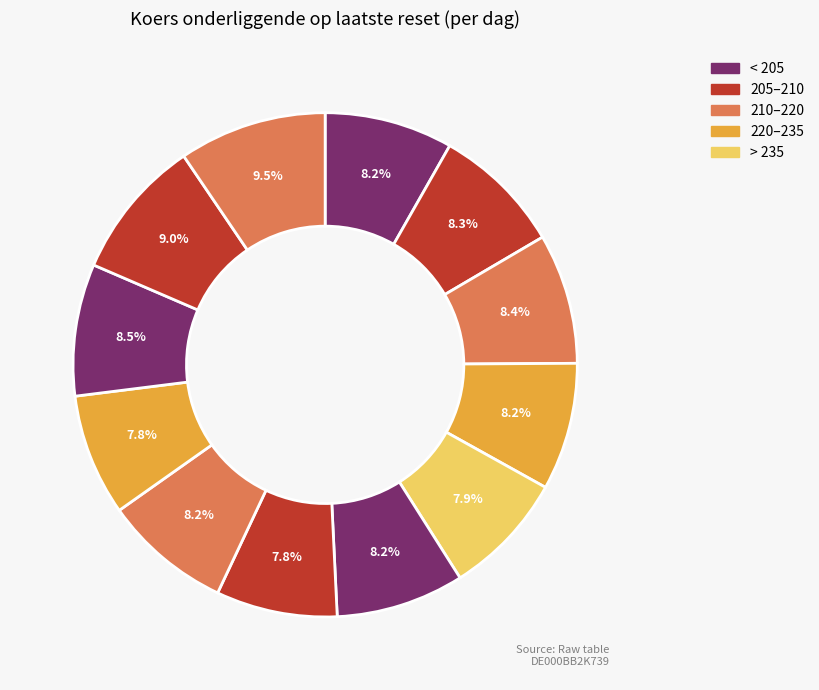

Count the number of slices in the pie.

12